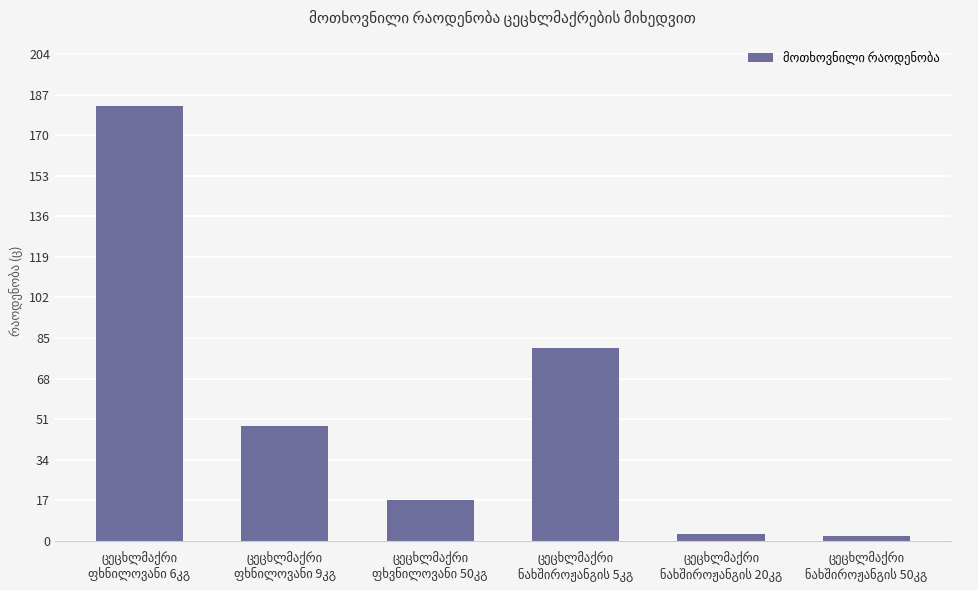

What is the greatest value displayed?

182